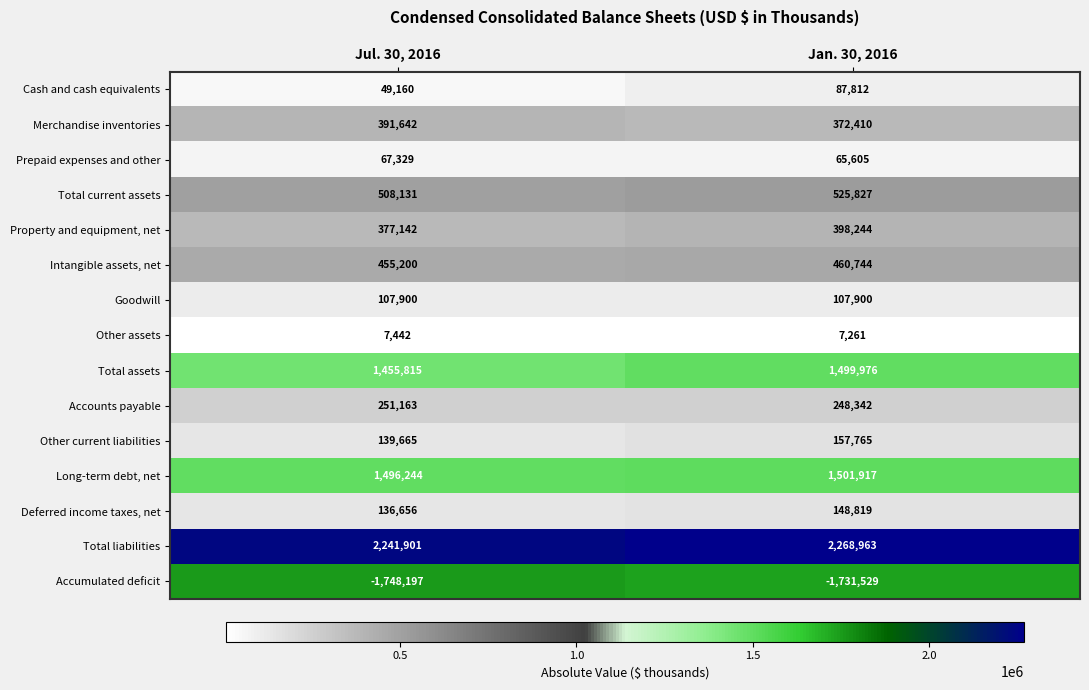

What is the difference between the Total current assets values at Jan. 30, 2016 and Jul. 30, 2016?

17696